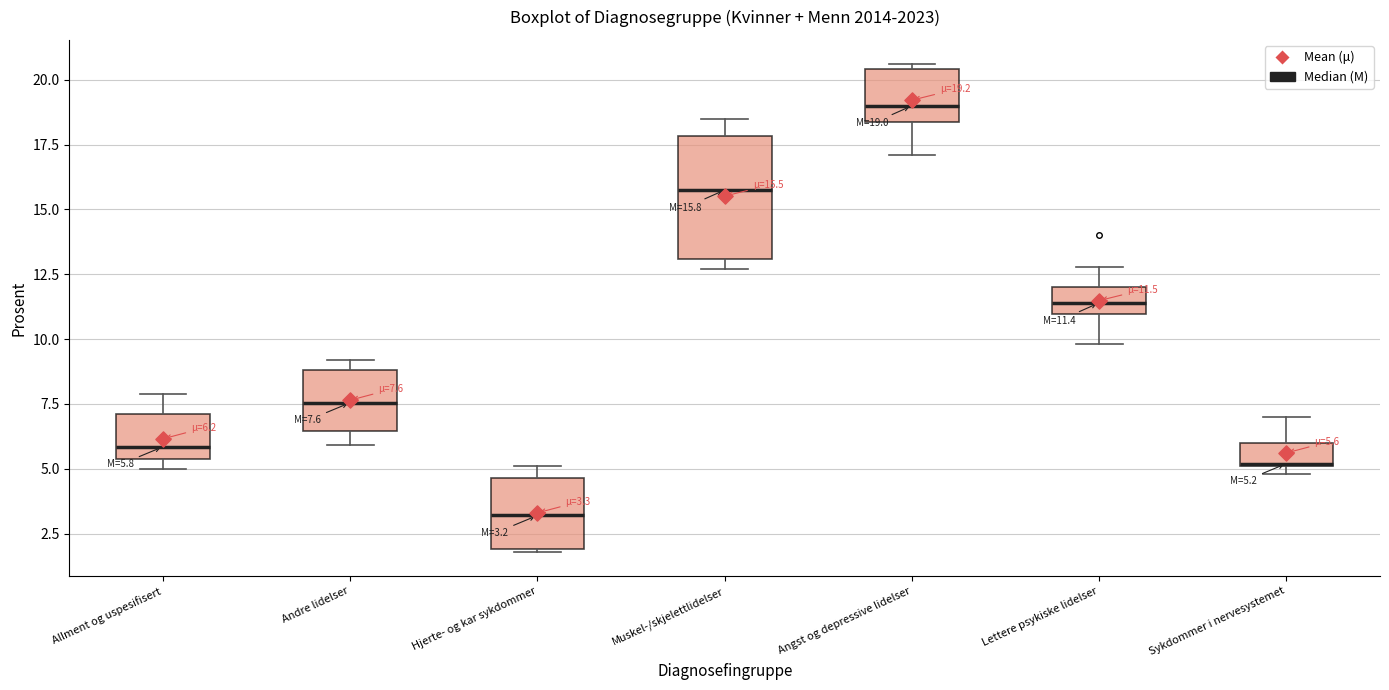

Which box has the lowest median line?

Hjerte- og kar sykdommer